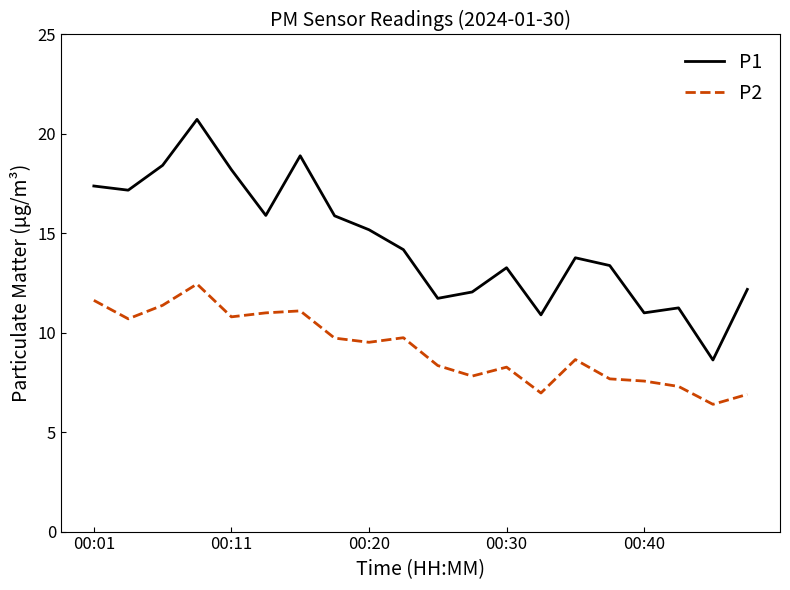

What is the difference between the maximum and minimum values in the P1 series?

12.1